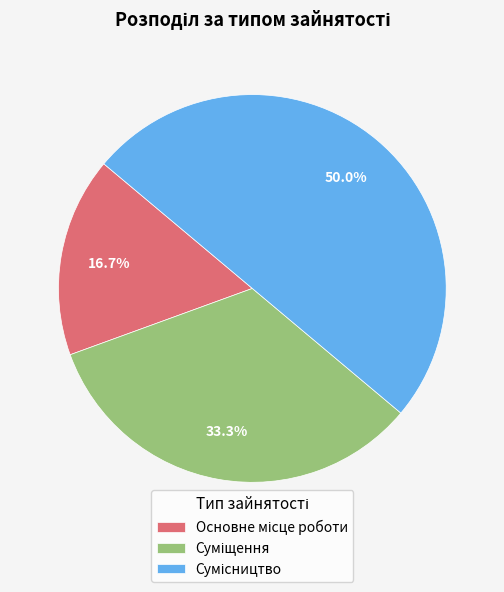

To the nearest percent, what portion does Основне місце роботи represent?

17%